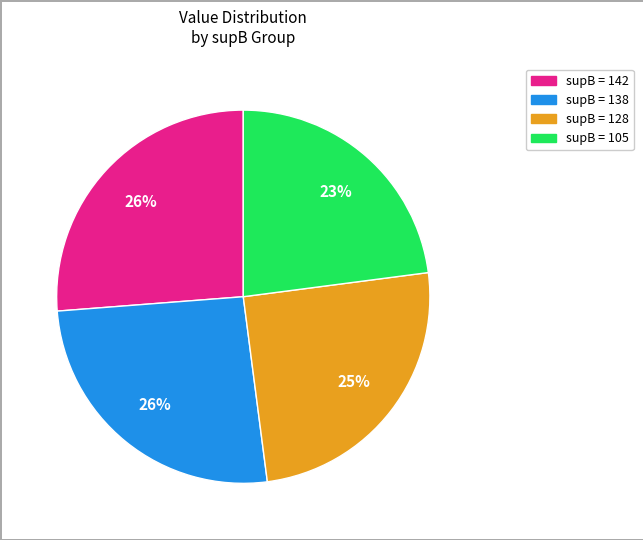

Which slice is the smallest?

supB = 105